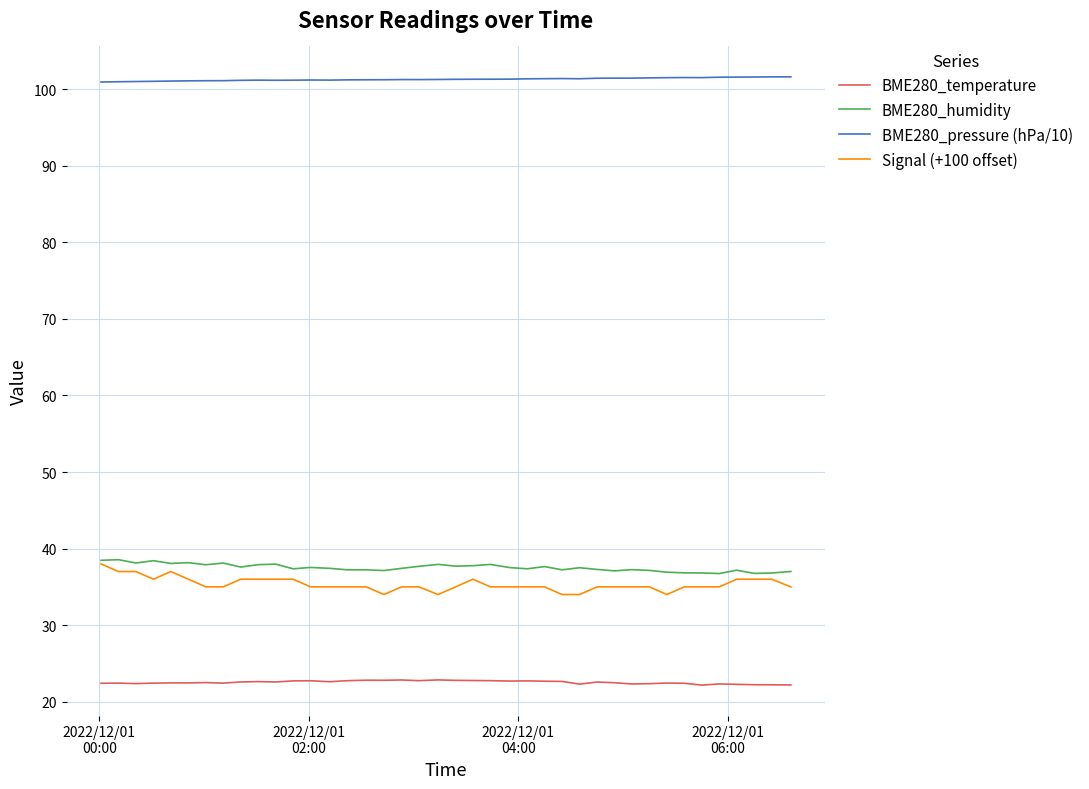

What is the greatest value displayed?

101.6